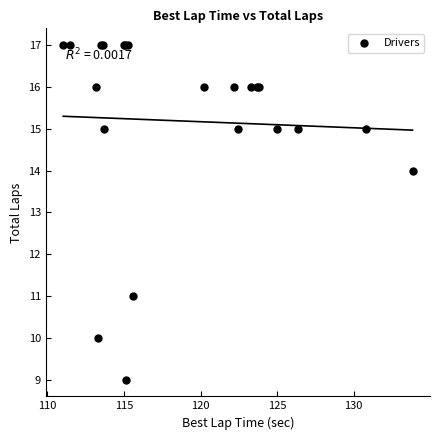

What Y value in the scatter plot is closest to 13?

14